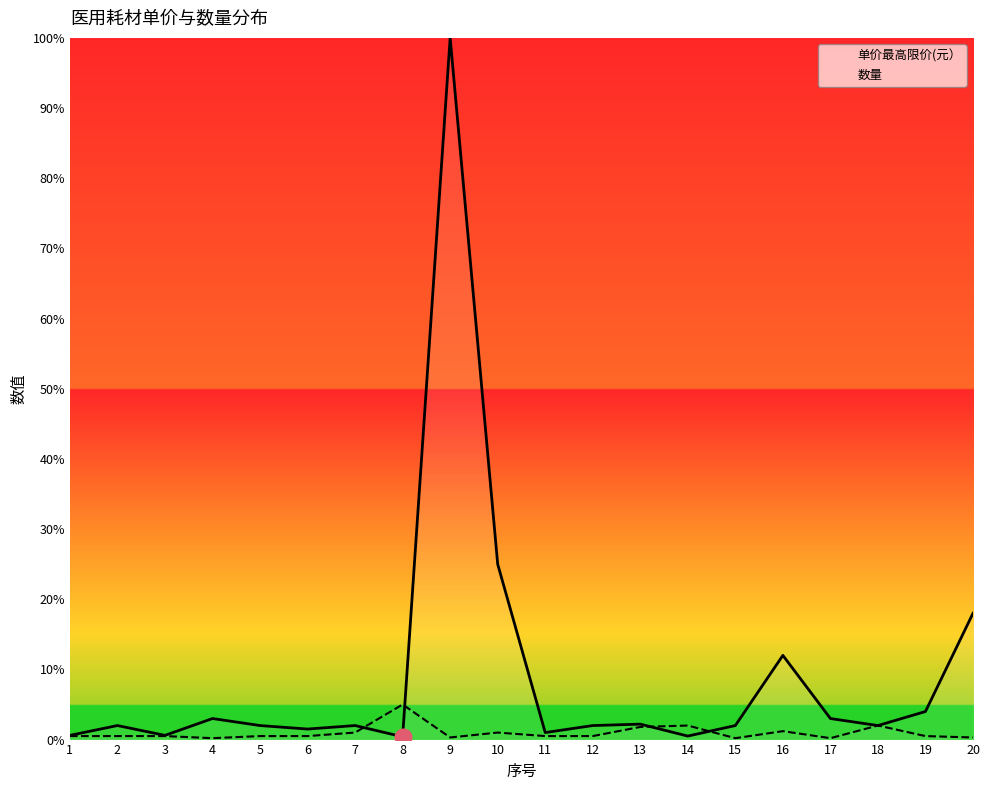

What is the sum of all 数量 values?

19.2